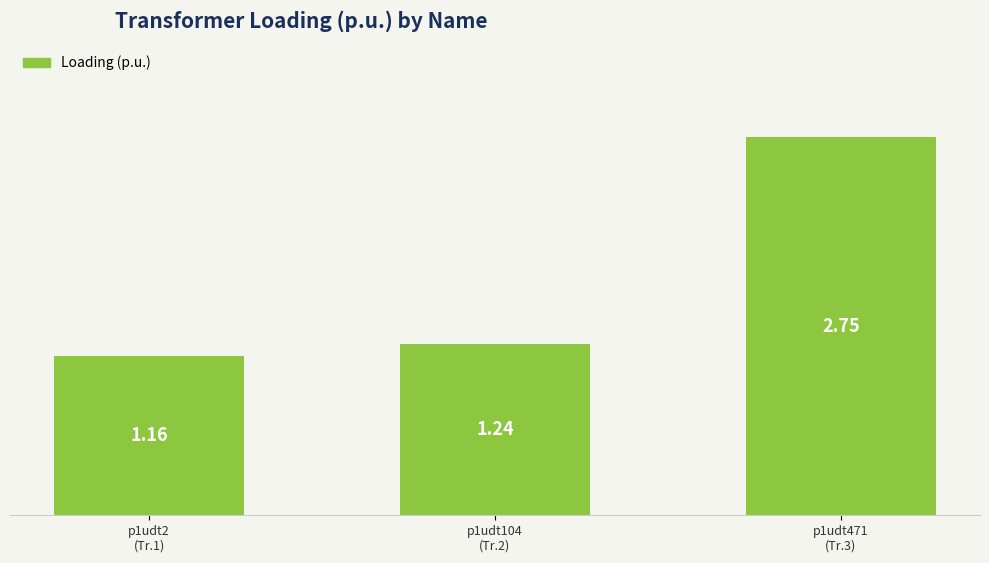

Which has a higher value, p1udt104
(Tr.2) or p1udt471
(Tr.3)?

p1udt471
(Tr.3)